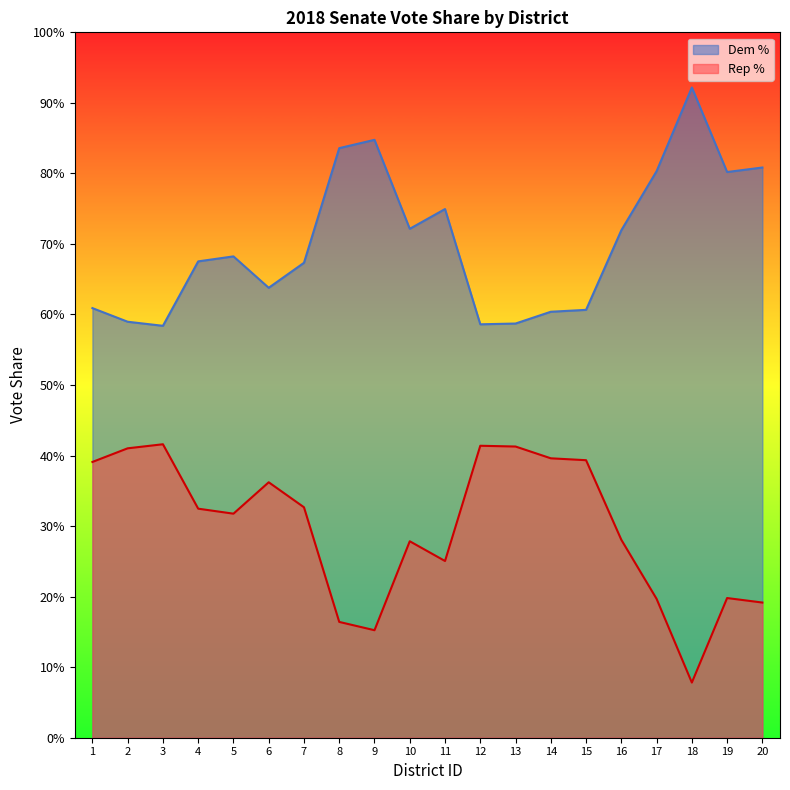

Does the chart display data point markers on the line(s)?

No